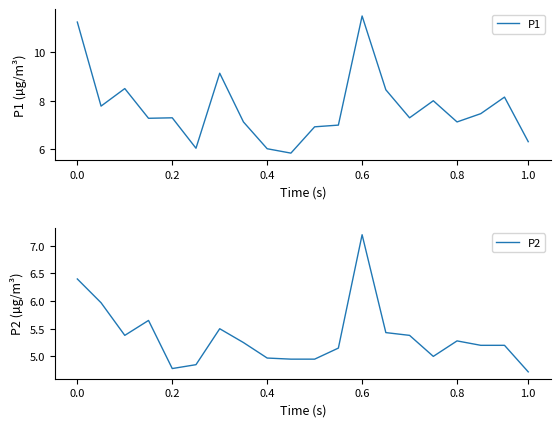

How many data points does each series have?

20